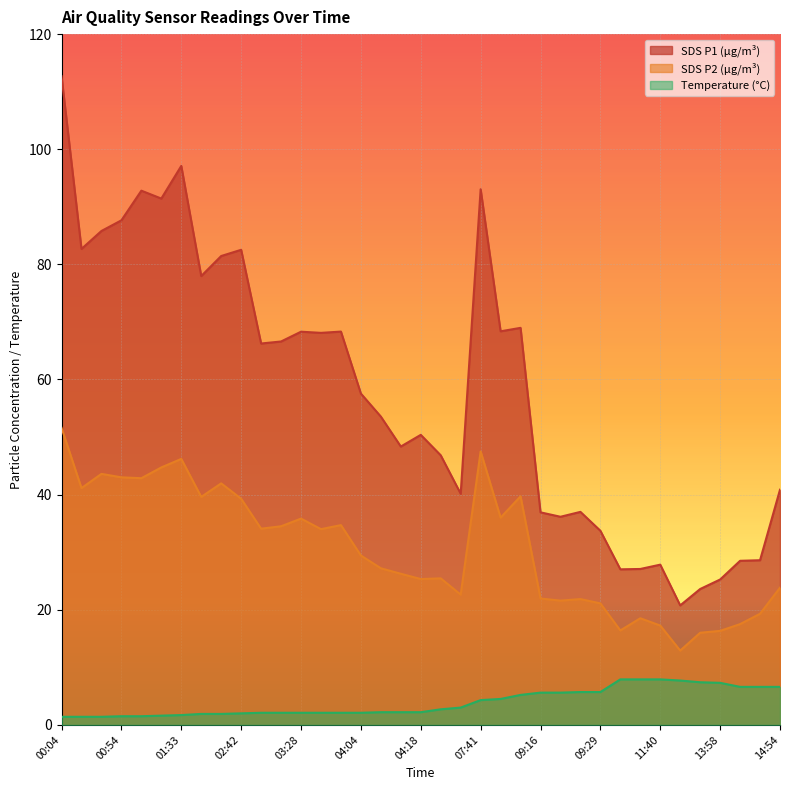

Is the value of Temp at 13:58 greater than the value of SDS_P1 at 08:17?

No